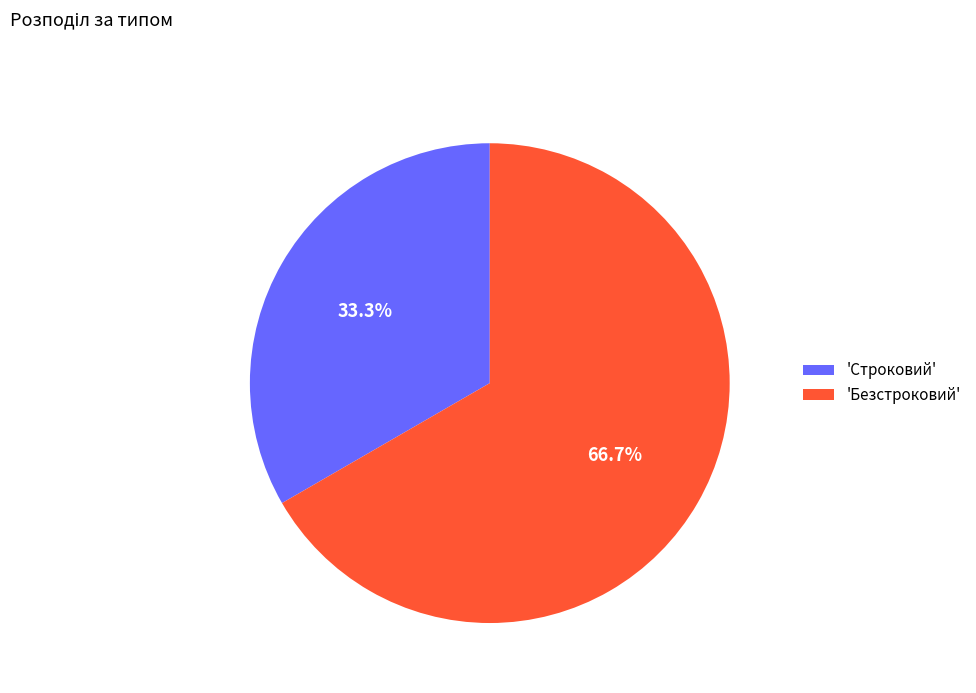

Rank the categories by value from lowest to highest.

'Строковий', 'Безстроковий'